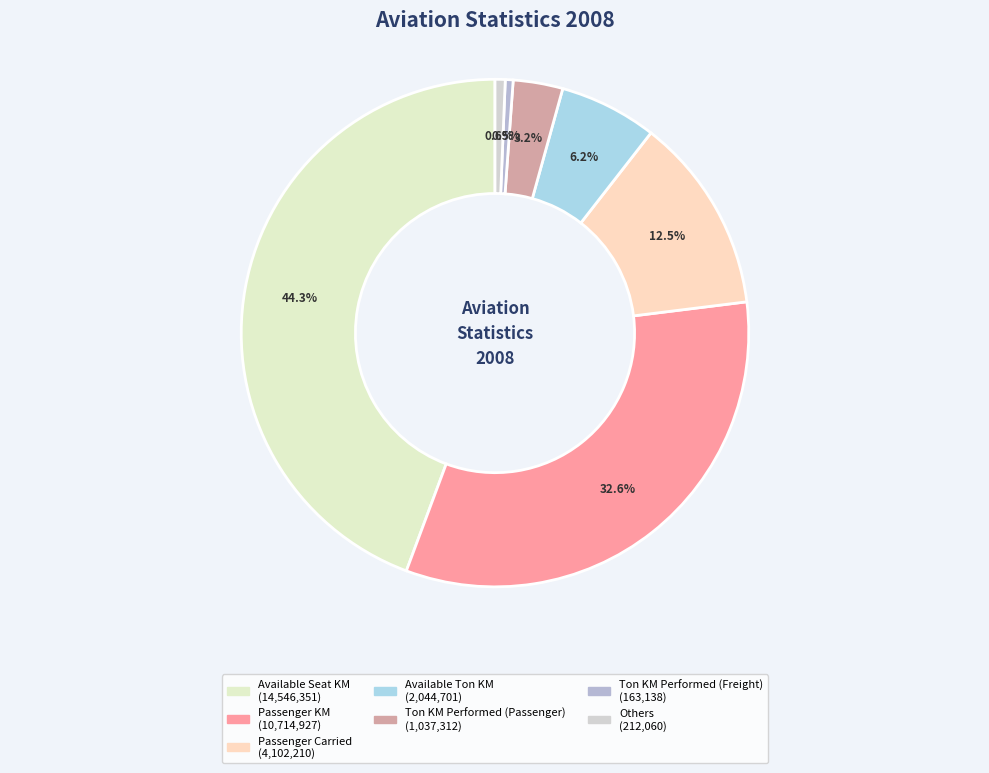

How many segments does this pie chart have?

7